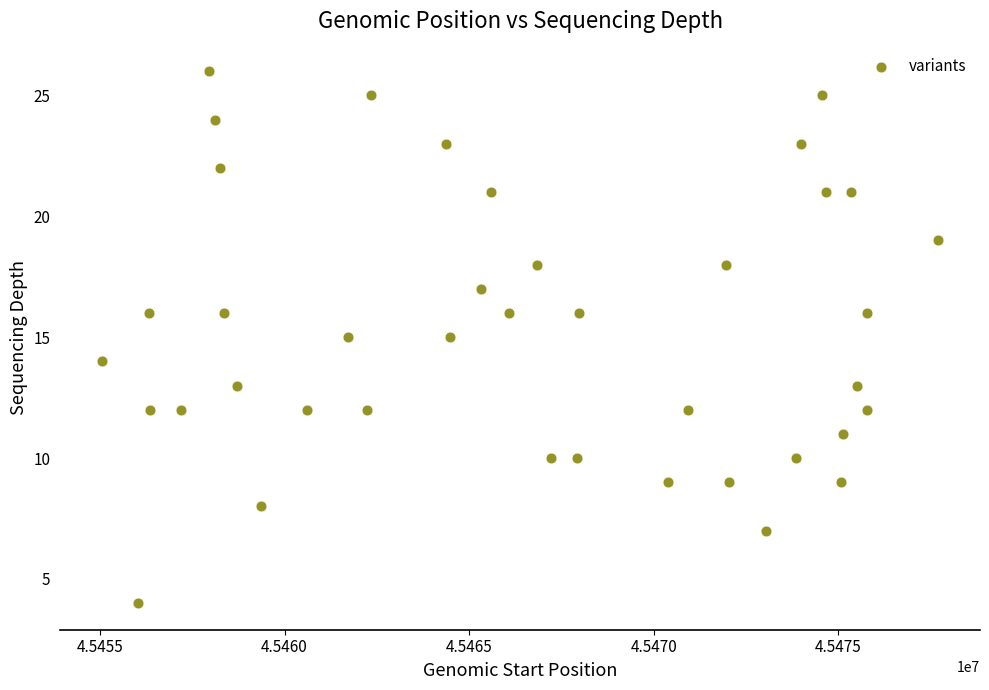

What is the range of Y values (max minus min)?

22